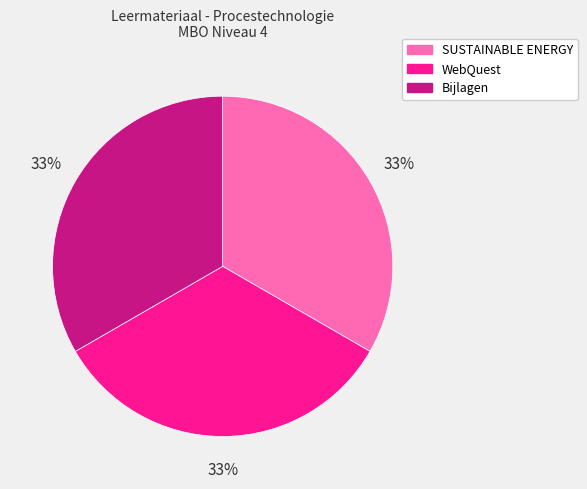

Is the sum of WebQuest and SUSTAINABLE ENERGY greater than half?

Yes